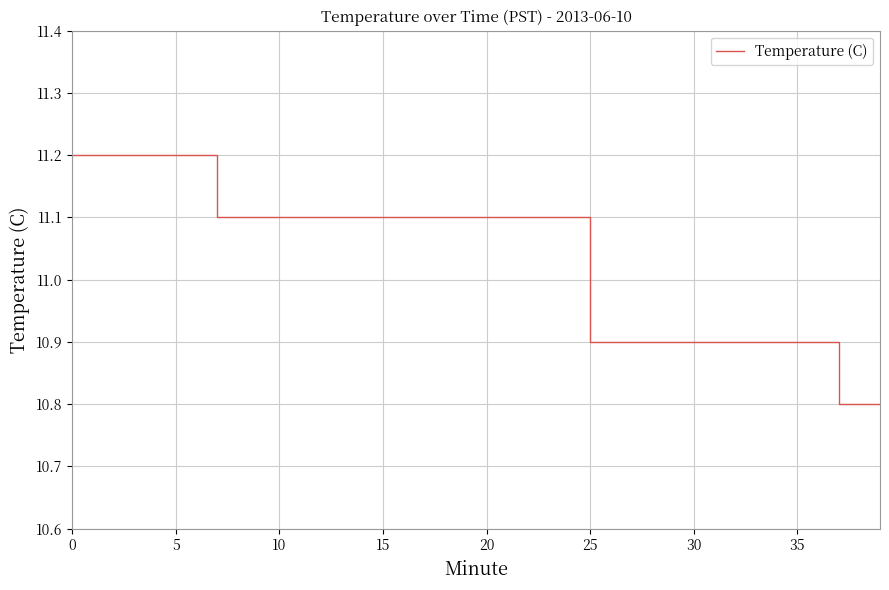

What is the smallest value displayed?

10.8